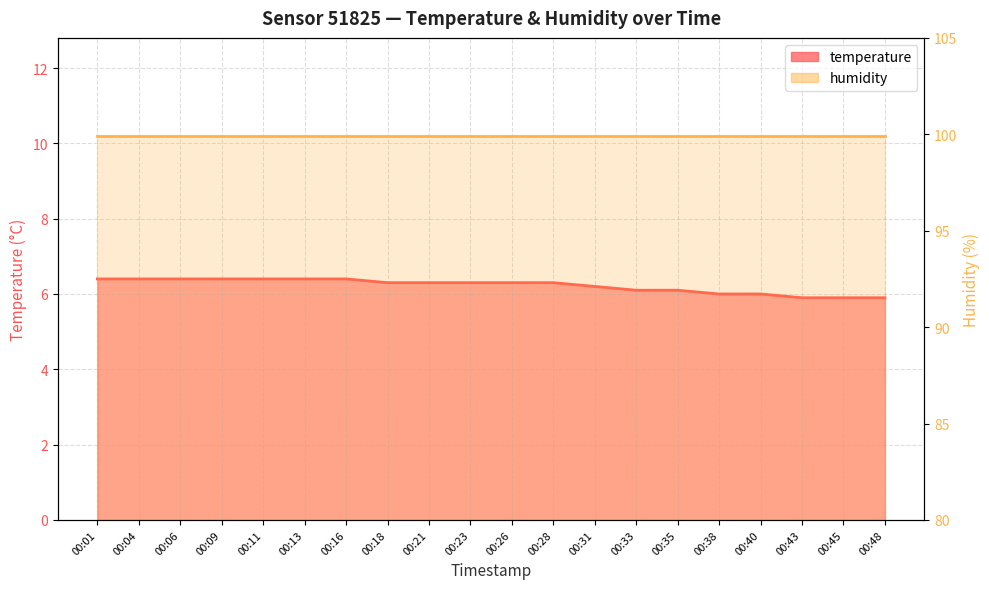

Which has a higher value, 00:31 or 00:35?

00:31